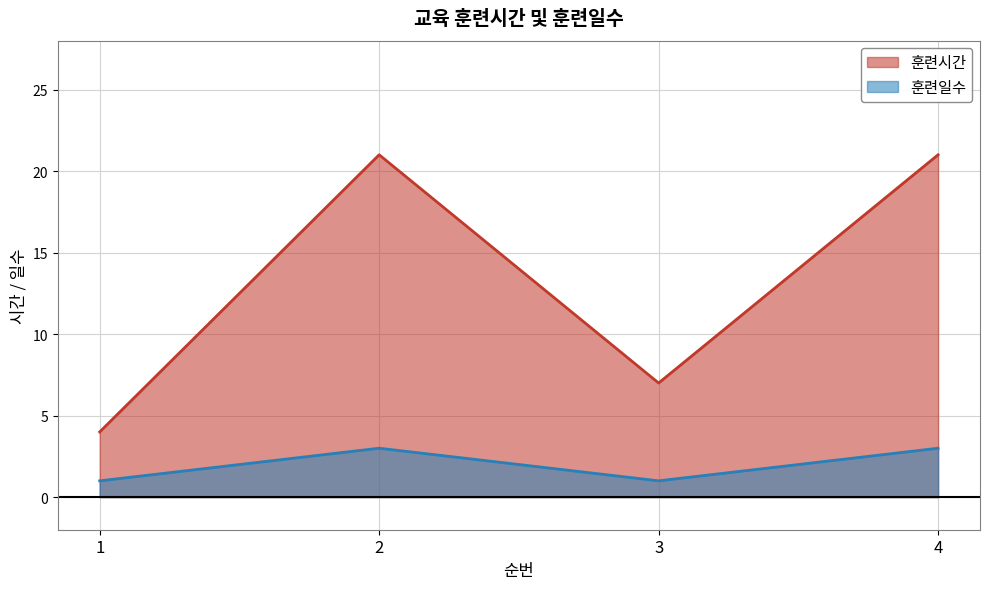

Does the chart display data point markers on the line(s)?

No